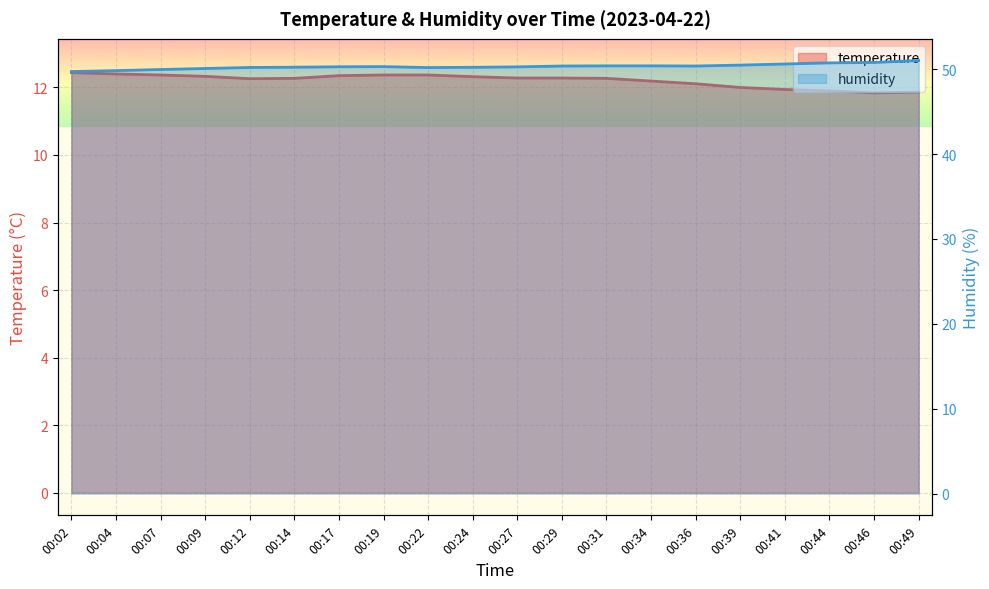

Which series has the widest spread of values?

humidity